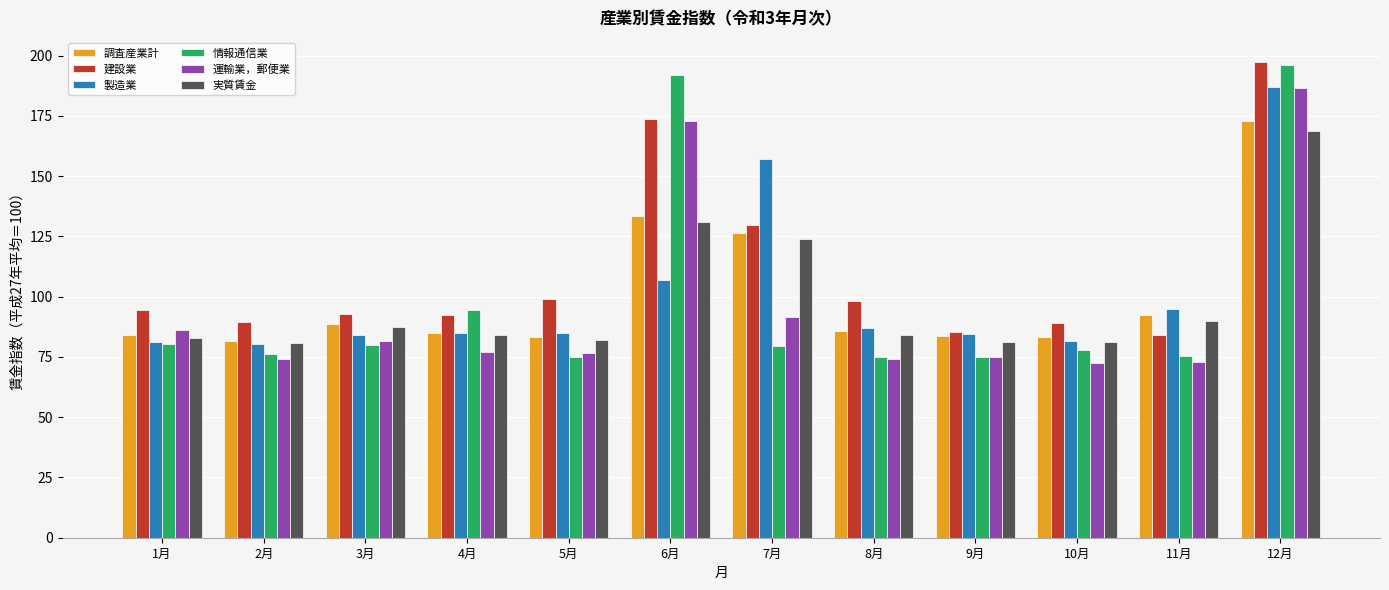

How many groups of bars are there?

12